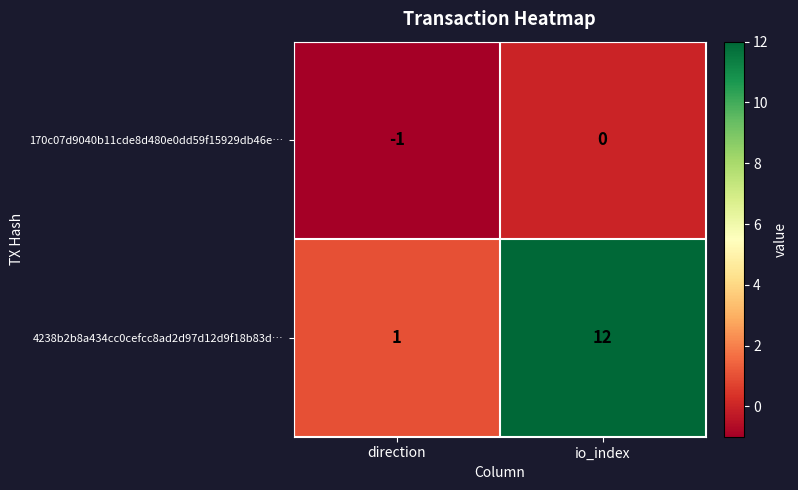

Which category has the lowest value across all series?

direction